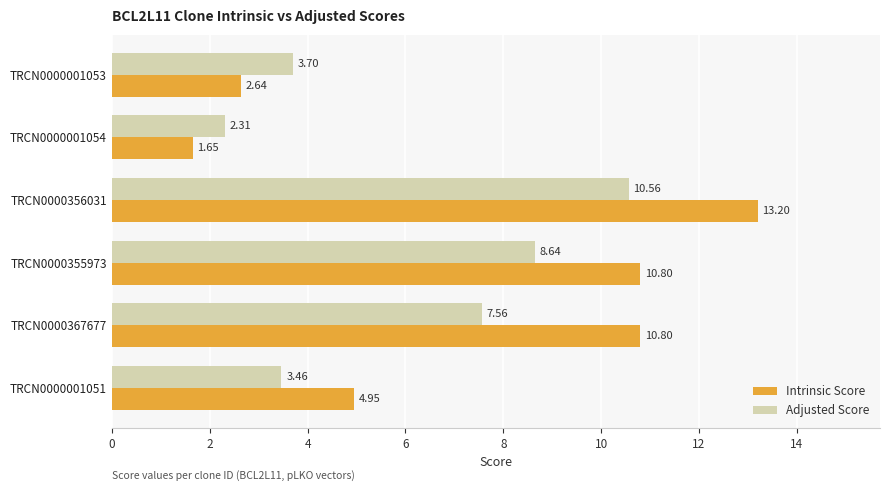

List the labels in order of Adjusted Score value, smallest first.

TRCN0000001054, TRCN0000001051, TRCN0000001053, TRCN0000367677, TRCN0000355973, TRCN0000356031